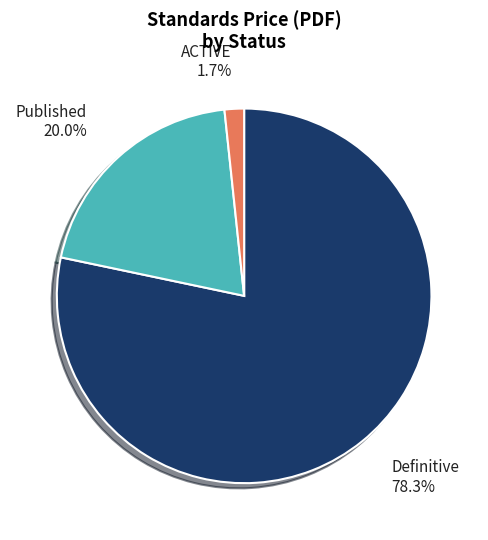

Count the number of slices in the pie.

3